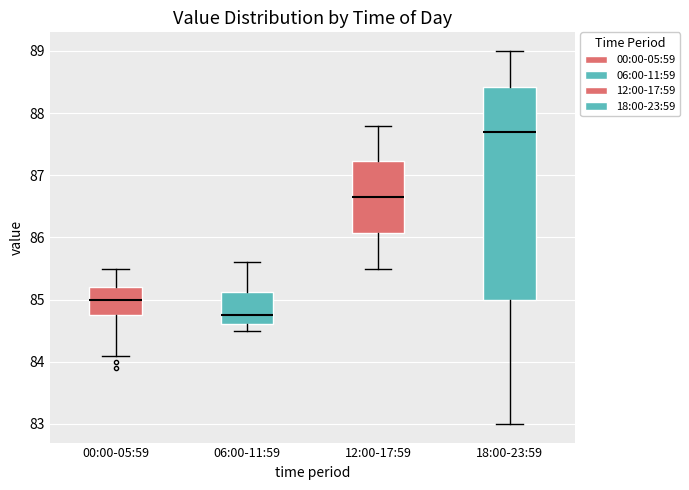

Reading left to right, read every box against the y-axis: the position of its median line, the range the box covers, and the ends of its whiskers. The values are not printed on the chart, so give them approximately, as read against the axis.

00:00-05:59: median 85.0, box 84.8 to 85.2, whiskers 84.1 to 85.5
06:00-11:59: median 84.8, box 84.6 to 85.1, whiskers 84.5 to 85.6
12:00-17:59: median 86.7, box 86.1 to 87.2, whiskers 85.5 to 87.8
18:00-23:59: median 87.7, box 85.0 to 88.4, whiskers 83.0 to 89.0